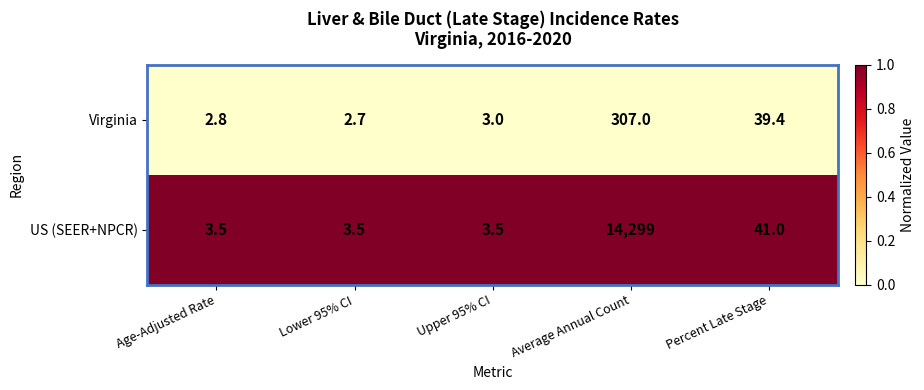

Which series changed the most between Average Annual Count and Percent Late Stage?

US (SEER+NPCR)